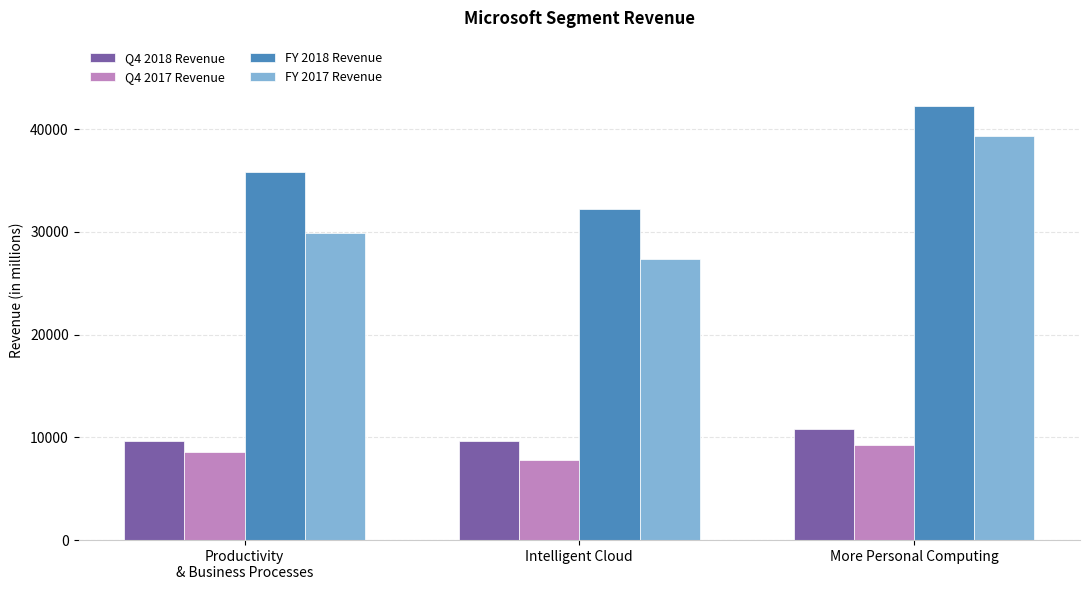

How many bars are there in each group?

4